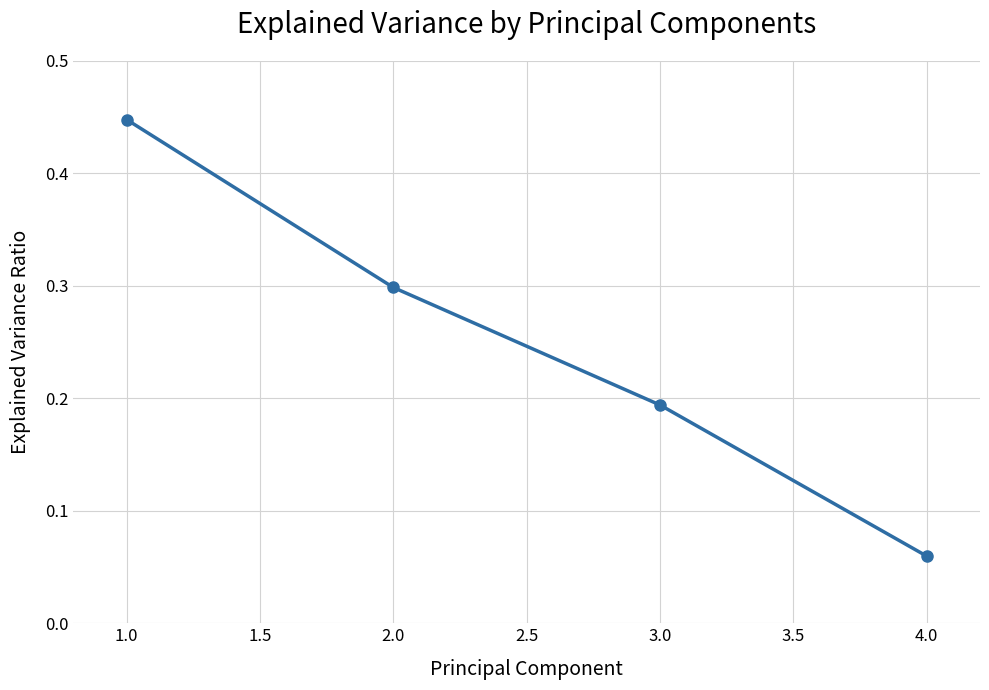

What is the sum of all values?

1.0